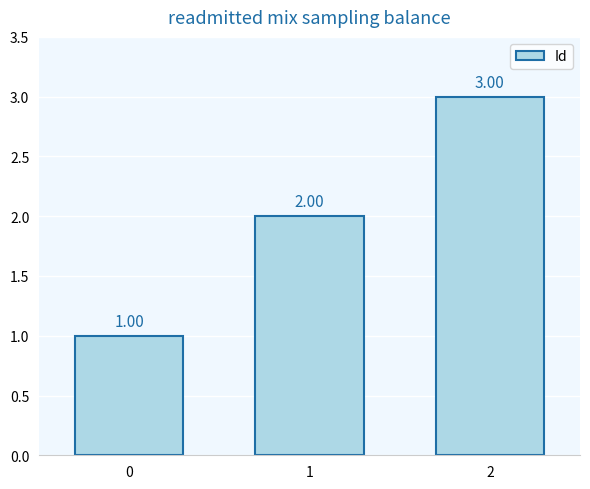

The chart shows a value of 4 at 2. True or false?

False